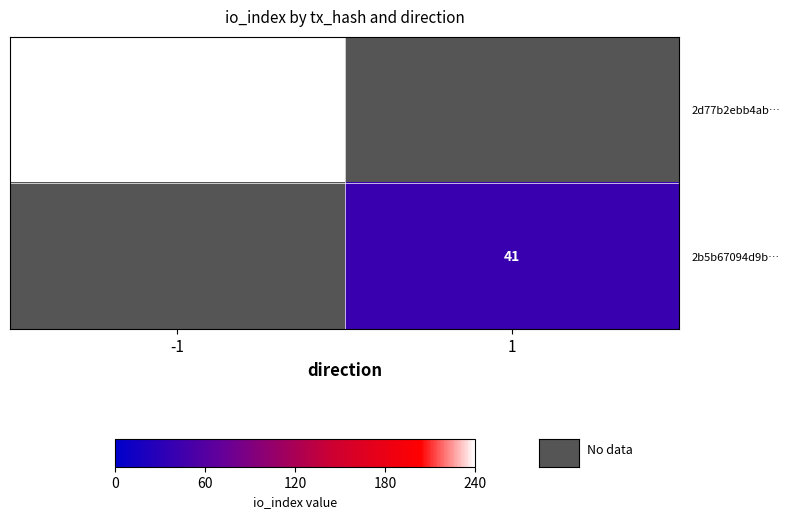

Is it true that 2b5b67094d9b… equals 41 at 1?

True